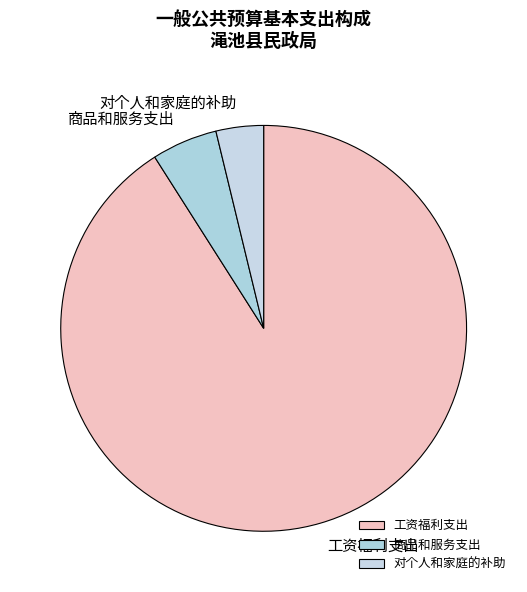

True or false: 商品和服务支出 accounts for 1% of the total.

False